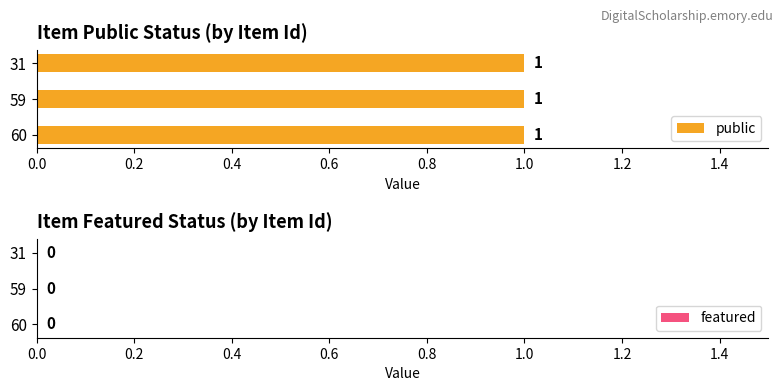

Reading left to right, extract all data points from this chart.

public: 1	1	1
featured: 0	0	0